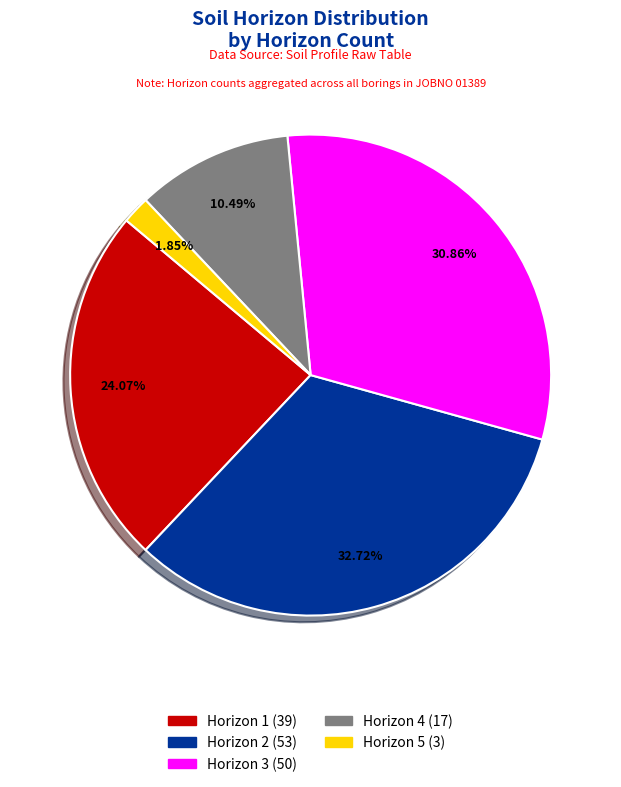

To the nearest percent, what portion does Horizon 2 represent?

33%